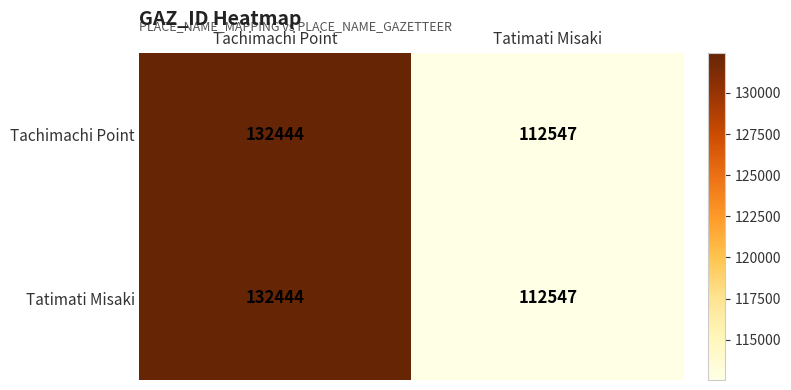

At which category is the sum across all series the highest?

Tachimachi Point